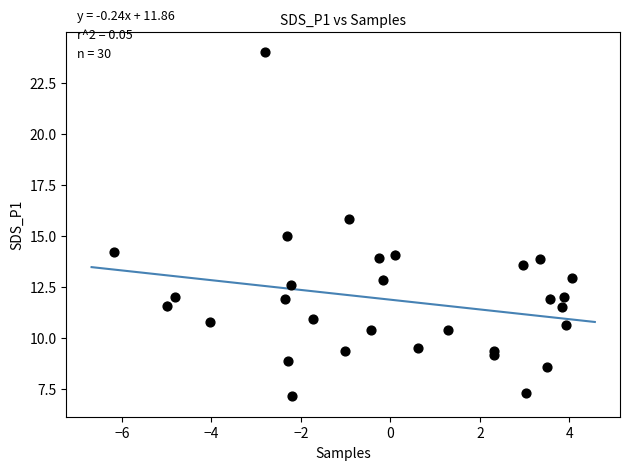

What is the range of X values (max minus min)?

10.2